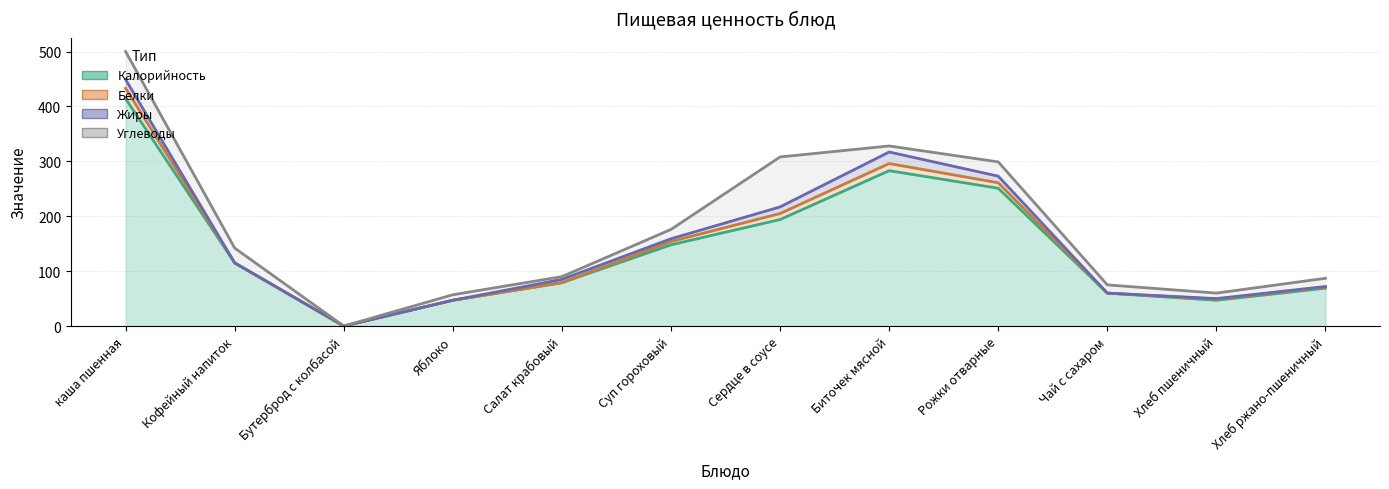

Between Кофейный напиток and Суп гороховый, which is larger?

Суп гороховый